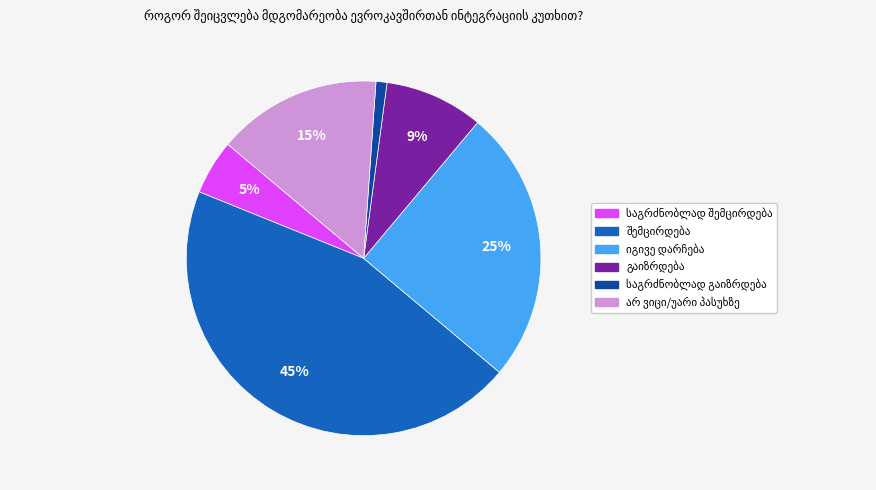

To the nearest percent, what is the average slice percentage?

17%